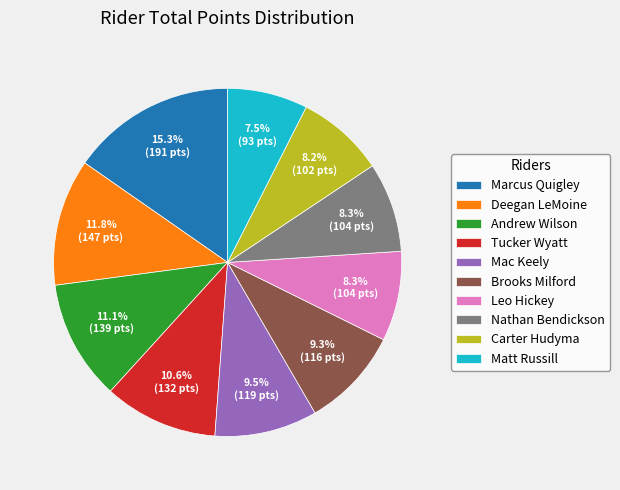

What percentage is the Tucker Wyatt slice, to the nearest percent?

11%